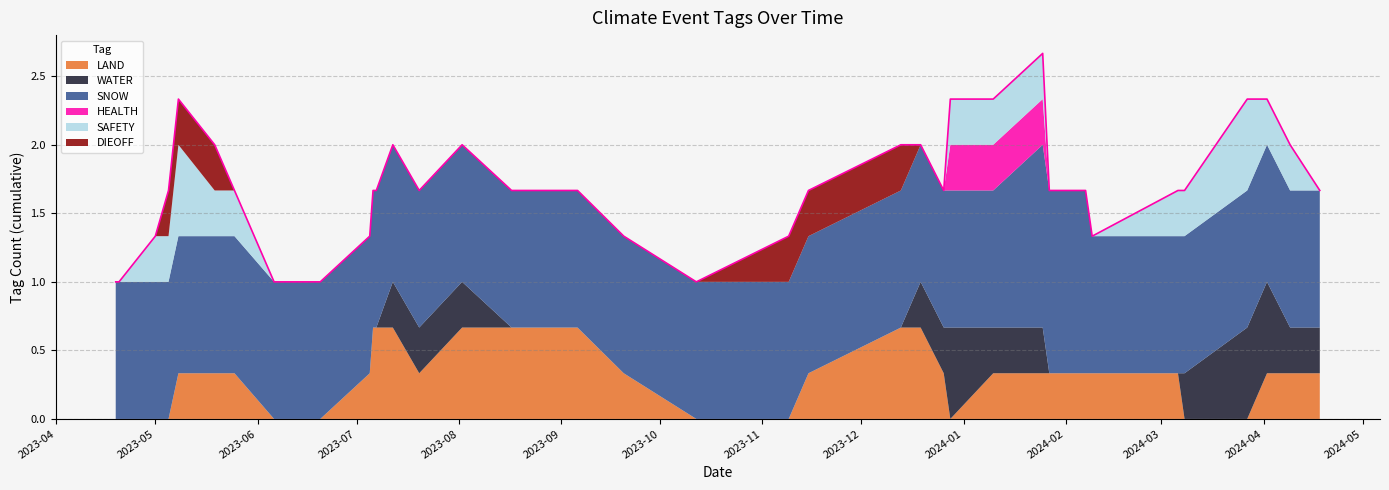

Count the number of data series in this chart.

6